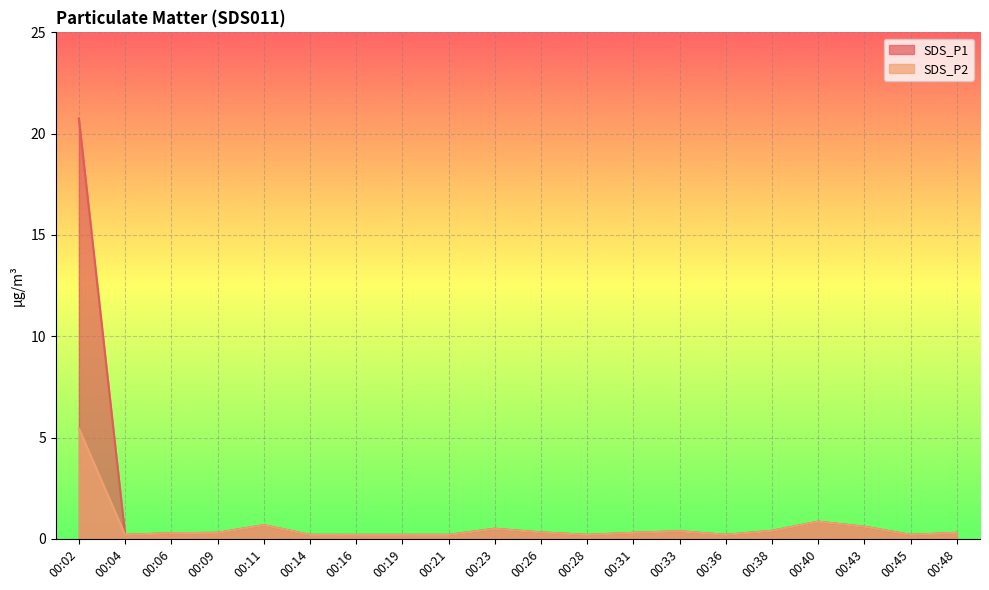

Reading left to right, list all the values displayed in this chart.

SDS_P1: 00:02=20.8	00:04=0.2	00:06=0.3	00:09=0.3	00:11=0.7	00:14=0.2	00:16=0.2	00:19=0.2	00:21=0.2	00:23=0.5	00:26=0.3	00:28=0.2	00:31=0.3	00:33=0.4	00:36=0.2	00:38=0.4	00:40=0.8	00:43=0.6	00:45=0.2	00:48=0.3
SDS_P2: 00:02=5.5	00:04=0.2	00:06=0.3	00:09=0.3	00:11=0.7	00:14=0.2	00:16=0.2	00:19=0.2	00:21=0.2	00:23=0.5	00:26=0.3	00:28=0.2	00:31=0.3	00:33=0.4	00:36=0.2	00:38=0.4	00:40=0.8	00:43=0.6	00:45=0.2	00:48=0.3